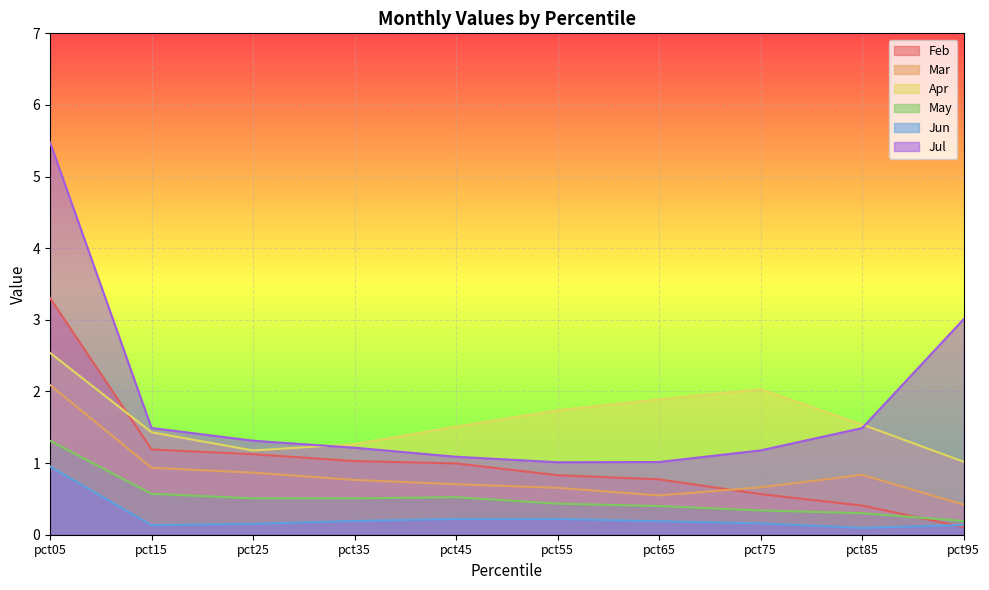

What is the spread (max minus min) of values at pct45?

1.3